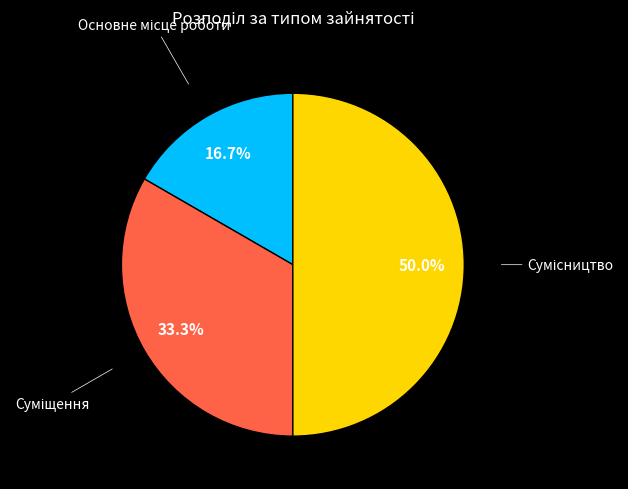

Is it true that Суміщення is 33% of the pie?

True